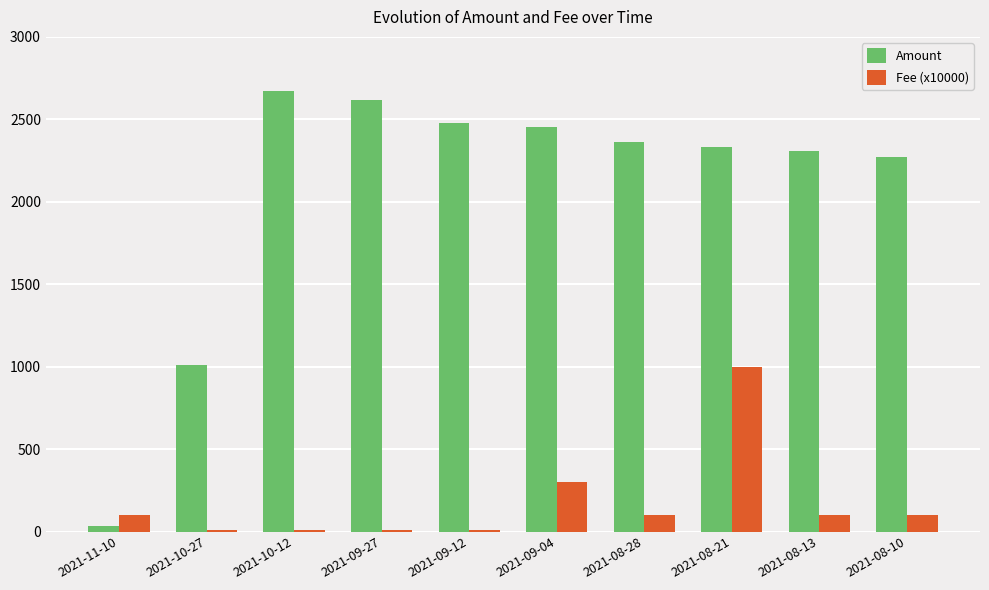

How many categories are shown in the chart?

10